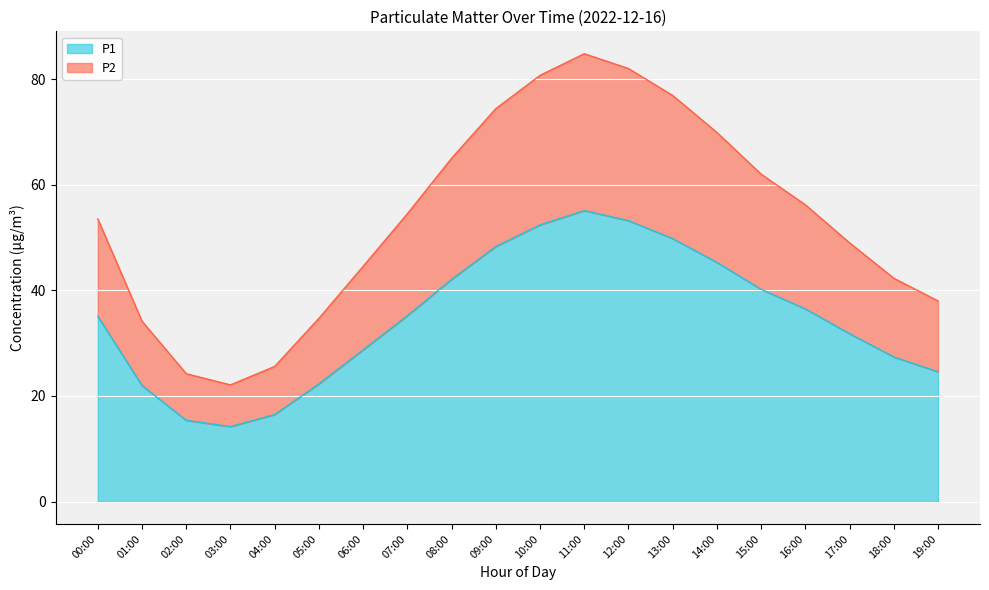

What is the label of the 10th point from the left?

09:00